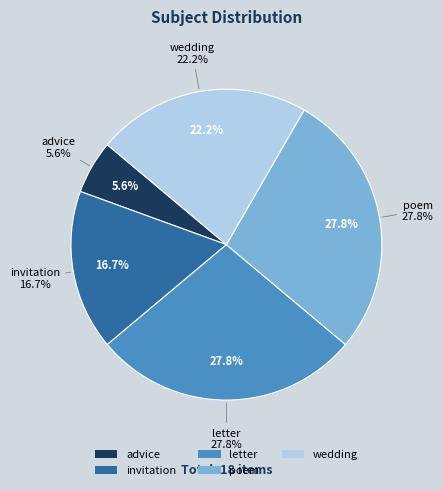

Approximately how many times larger is the value at poem compared to invitation?

1.7